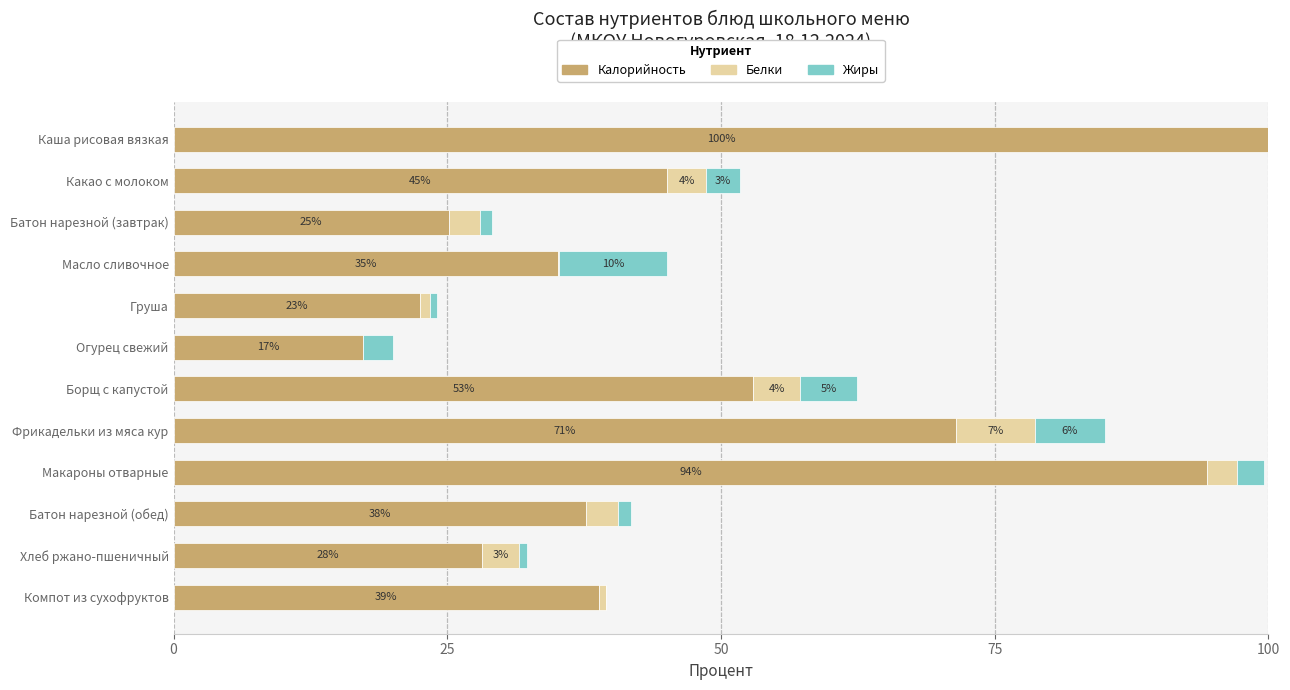

How many bars are there in total?

36